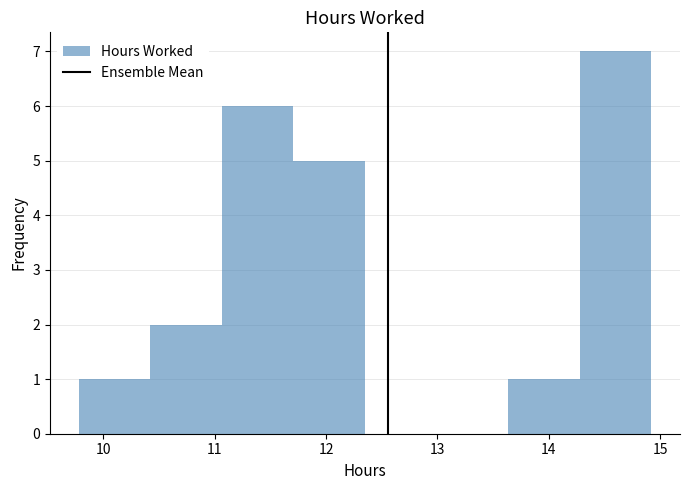

Reading left to right, list every bar in this chart as the range it spans on the x-axis followed by its height. Neither the bar edges nor the heights are printed on the chart, so give them approximately, as read against the axes.

9.8 to 10.4: 1
10.4 to 11.1: 2
11.1 to 11.7: 6
11.7 to 12.4: 5
12.4 to 13.0: 0
13.0 to 13.6: 0
13.6 to 14.3: 1
14.3 to 14.9: 7